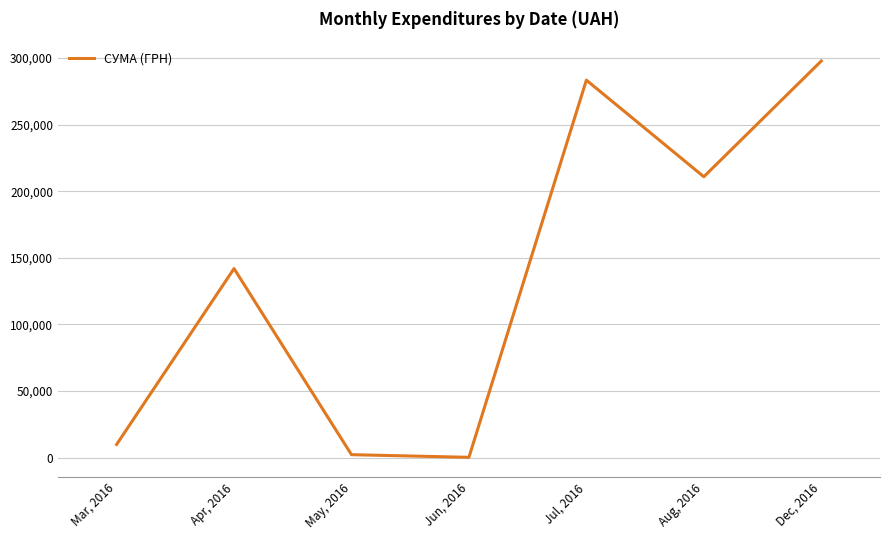

Reading left to right, transcribe all the data shown in this chart.

9810.9	141901.0	2168.8	180.0	283379.7	210845.1	297743.9